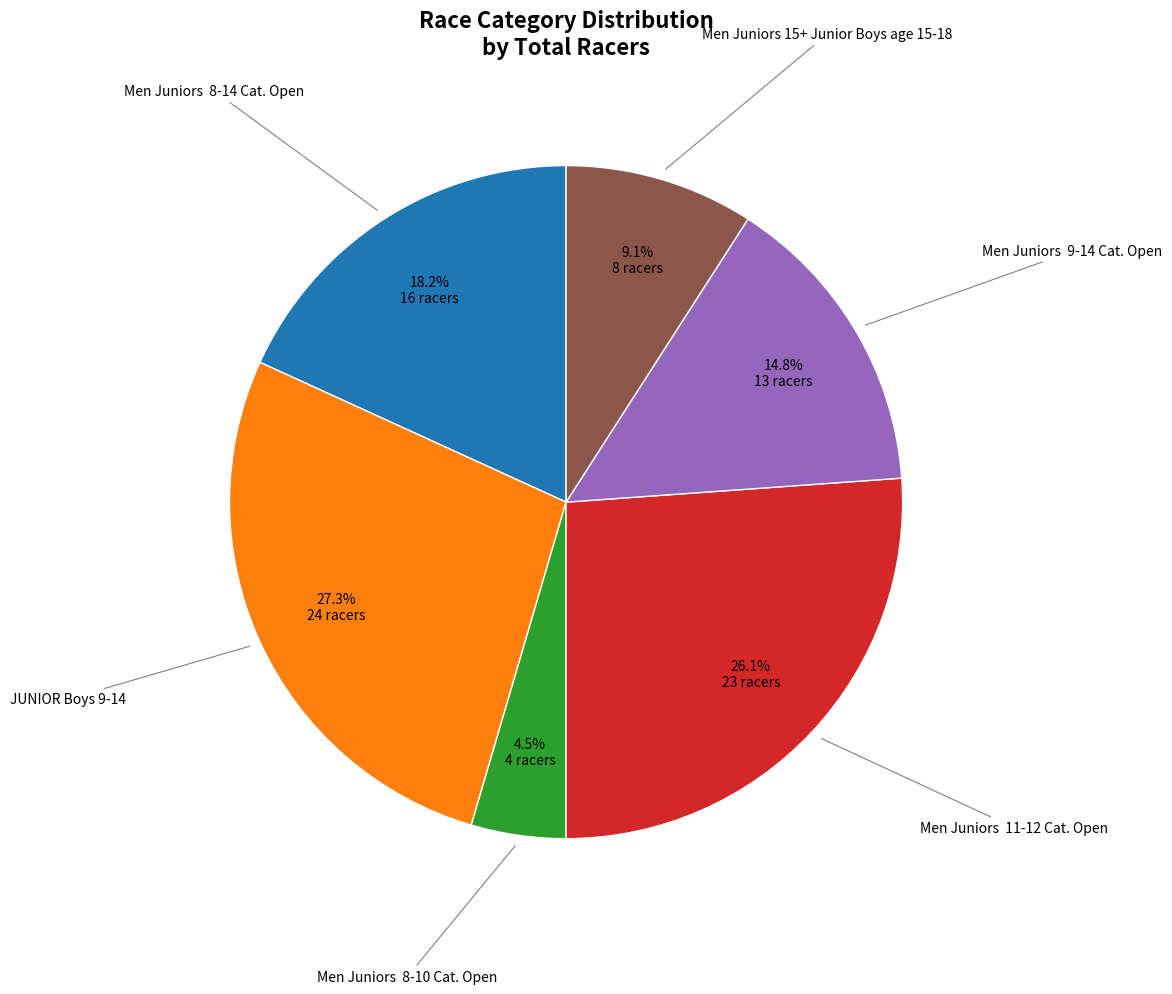

Rank the categories by value from highest to lowest.

JUNIOR Boys 9-14, Men Juniors 11-12 Cat. Open, Men Juniors 8-14 Cat. Open, Men Juniors 9-14 Cat. Open, Men Juniors 15+ Junior Boys age 15-18, Men Juniors 8-10 Cat. Open